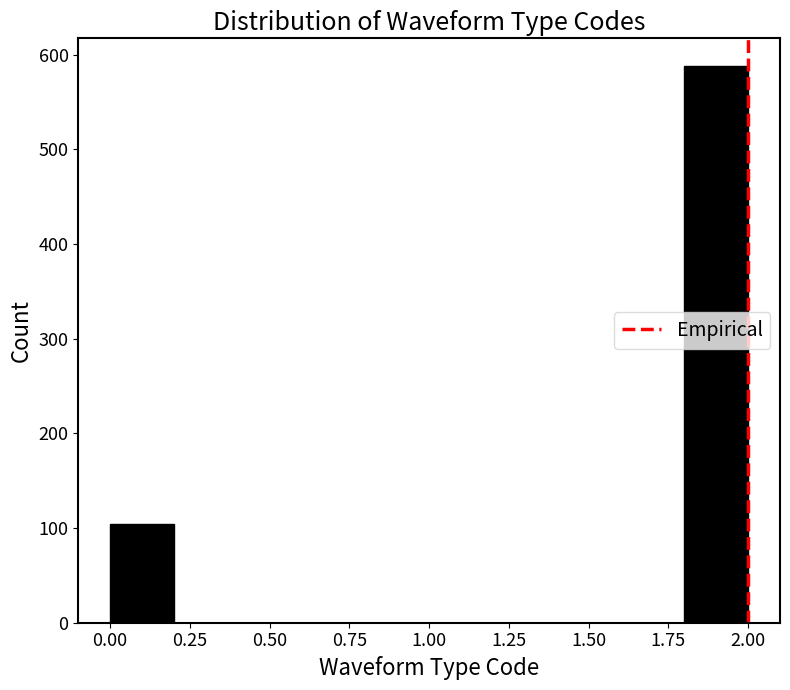

Reading left to right, transcribe this chart: for each bar, give the range it covers on the x-axis and its height. The values are not printed on the chart, so give them approximately, as read against the axis.

0.0 to 0.2: 100
0.2 to 0.4: 0
0.4 to 0.6: 0
0.6 to 0.8: 0
0.8 to 1.0: 0
1.0 to 1.2: 0
1.2 to 1.4: 0
1.4 to 1.6: 0
1.6 to 1.8: 0
1.8 to 2.0: 590